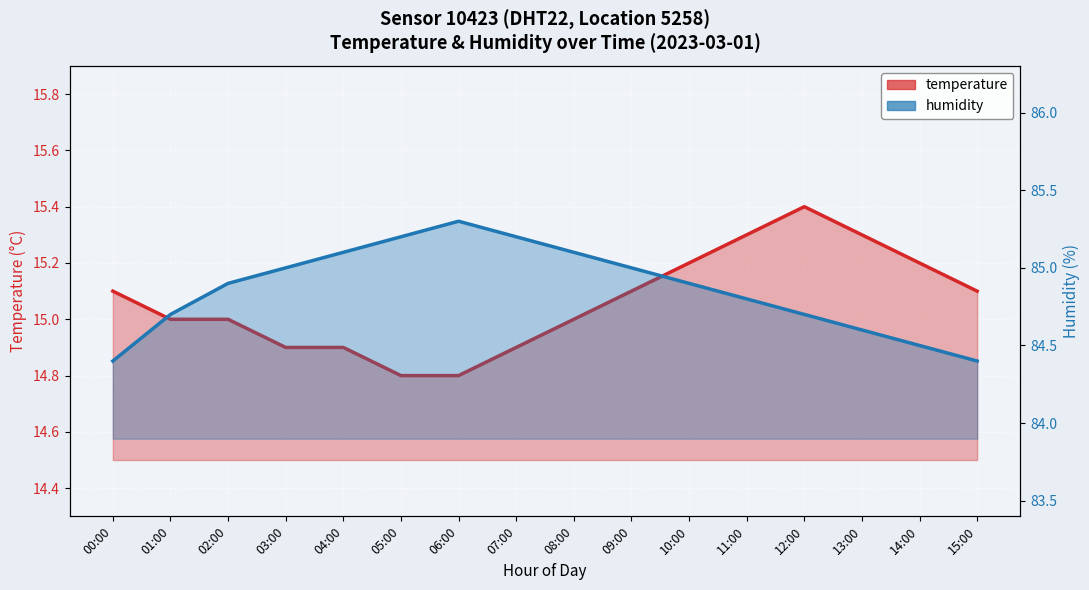

True or false: temperature and humidity intersect in this chart.

False